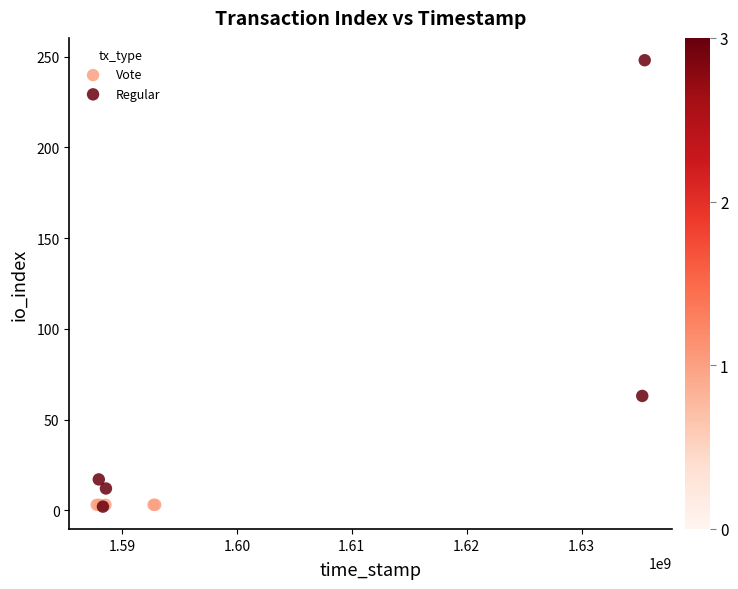

Which series reaches the maximum Y coordinate?

Regular